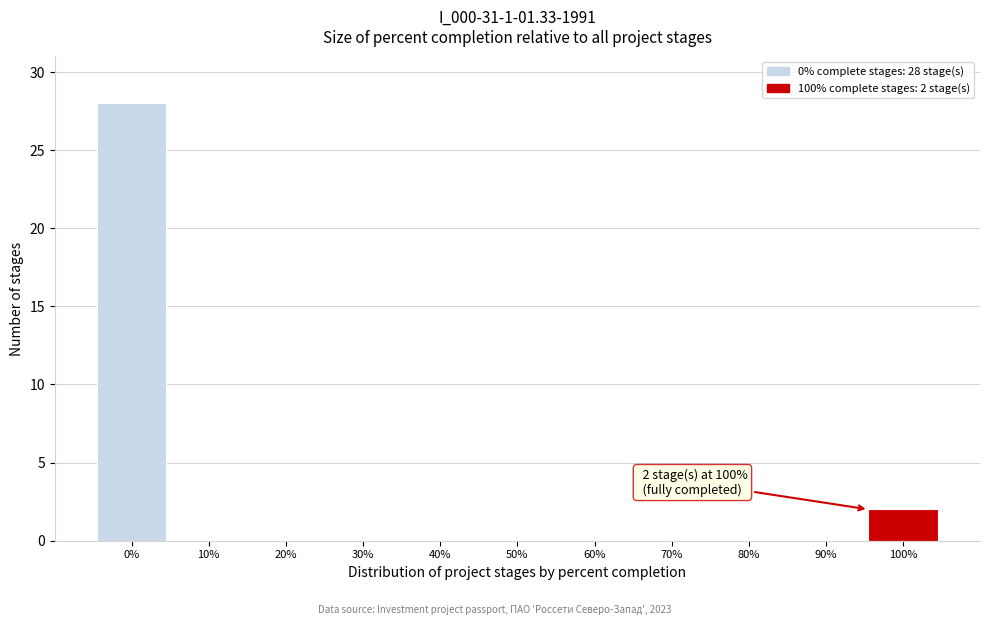

Reading left to right, what are all the values shown in this chart?

0%=28	10%=0	20%=0	30%=0	40%=0	50%=0	60%=0	70%=0	80%=0	90%=0	100%=2